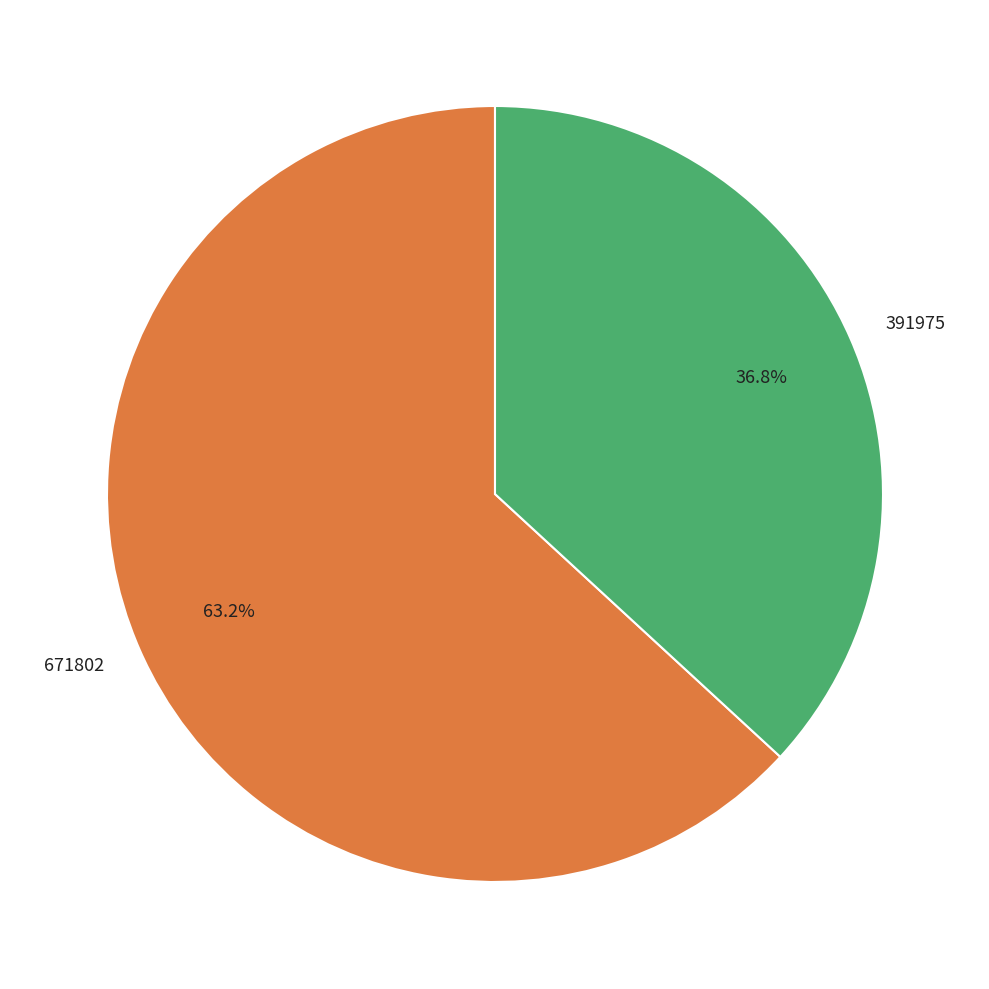

Between 391975 and 671802, which is larger?

671802